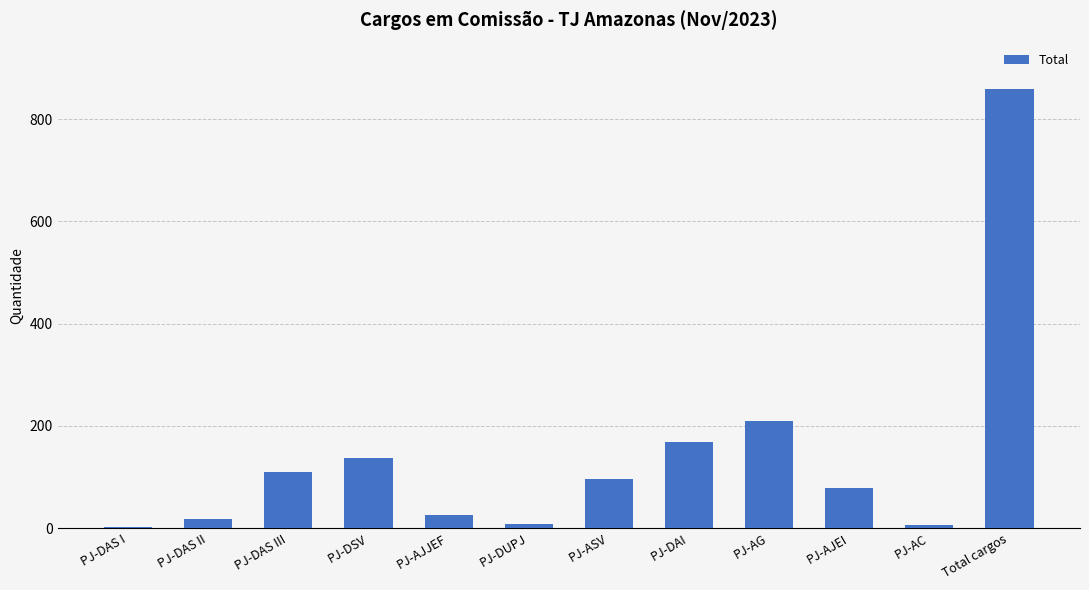

What position from the right is PJ-DAS I?

12